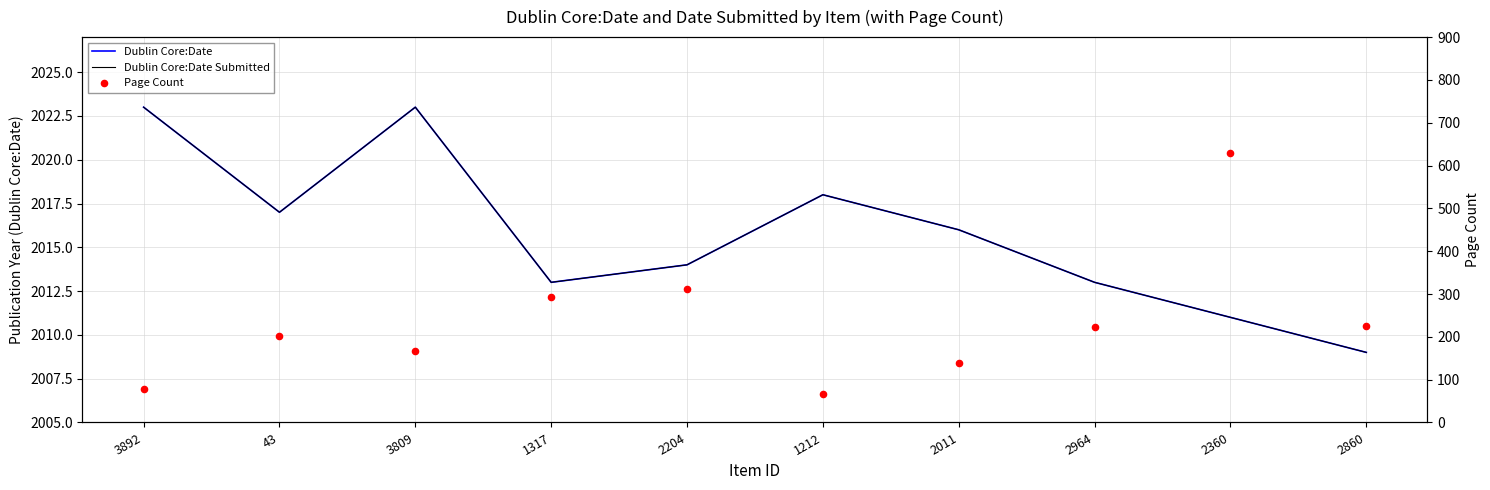

Is the value of Page Count at 3892 greater than the value of Dublin Core:Date Submitted at 2360?

No